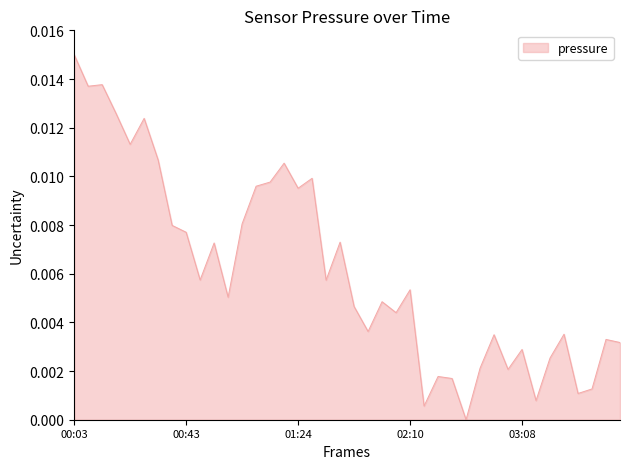

Where is the first local maximum?

00:13